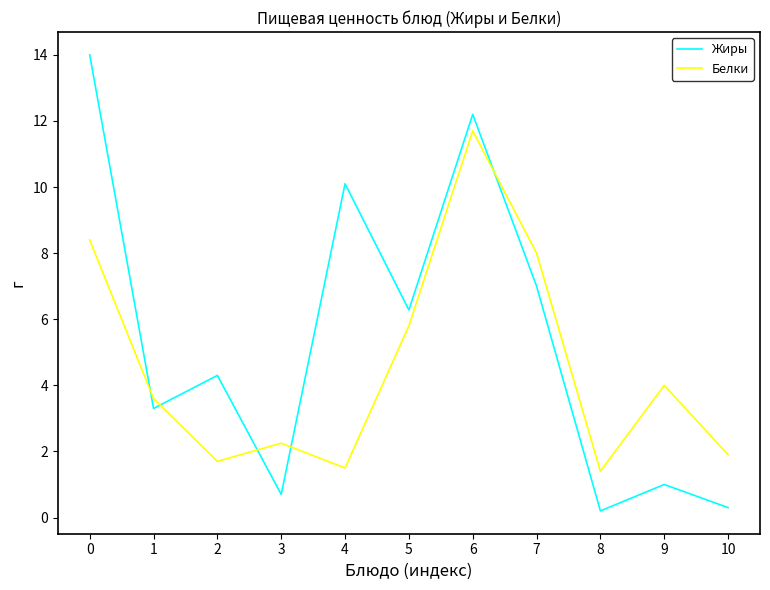

Which series has the widest spread of values?

Жиры